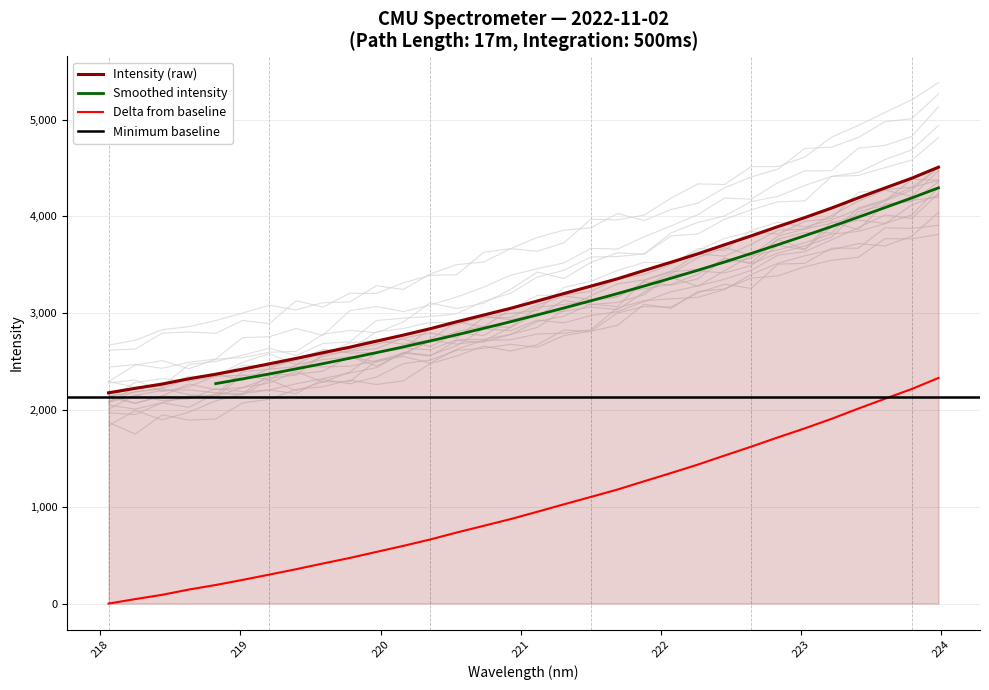

What is the difference between the values at 219.0156 and 220.9264?

627.9